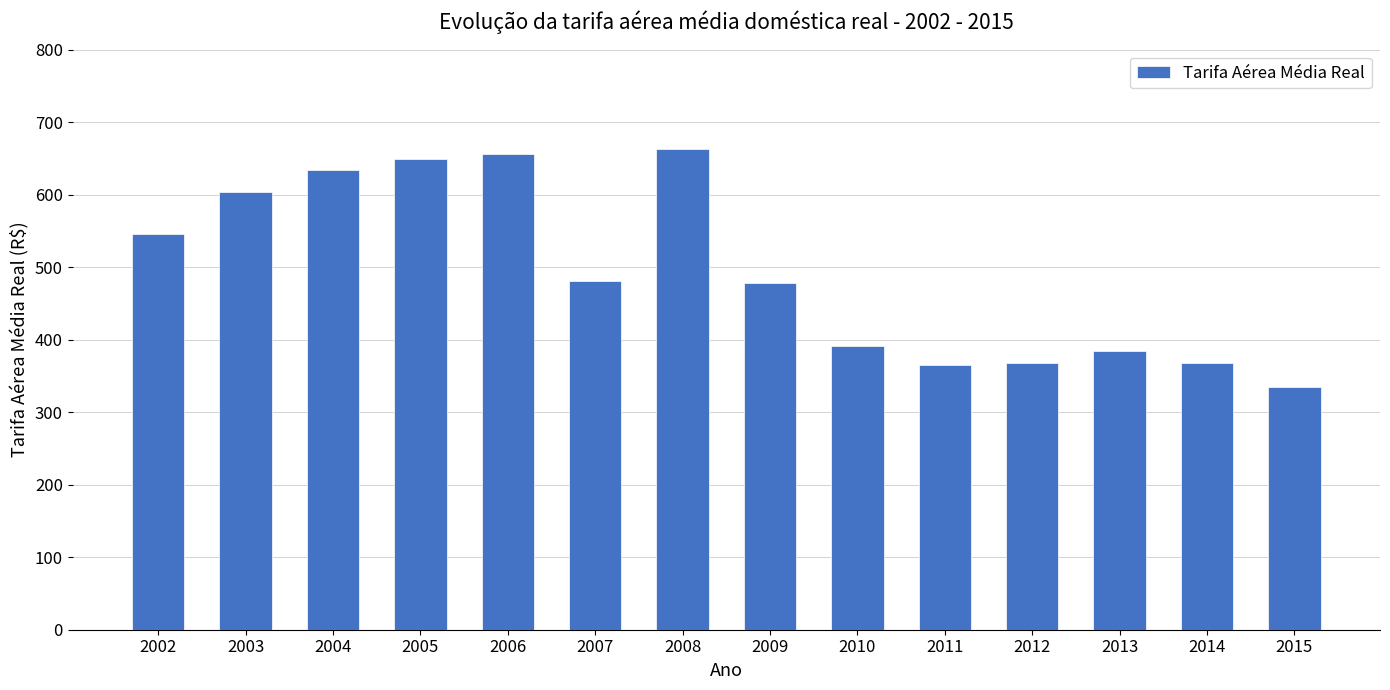

True or false: the data shows 633.7 at 2004.

True